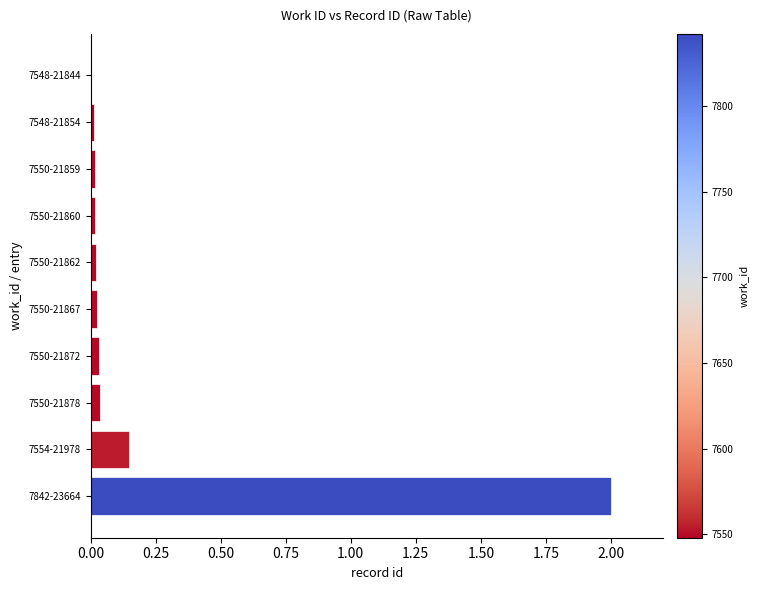

What is the maximum value shown in the chart?

2.0